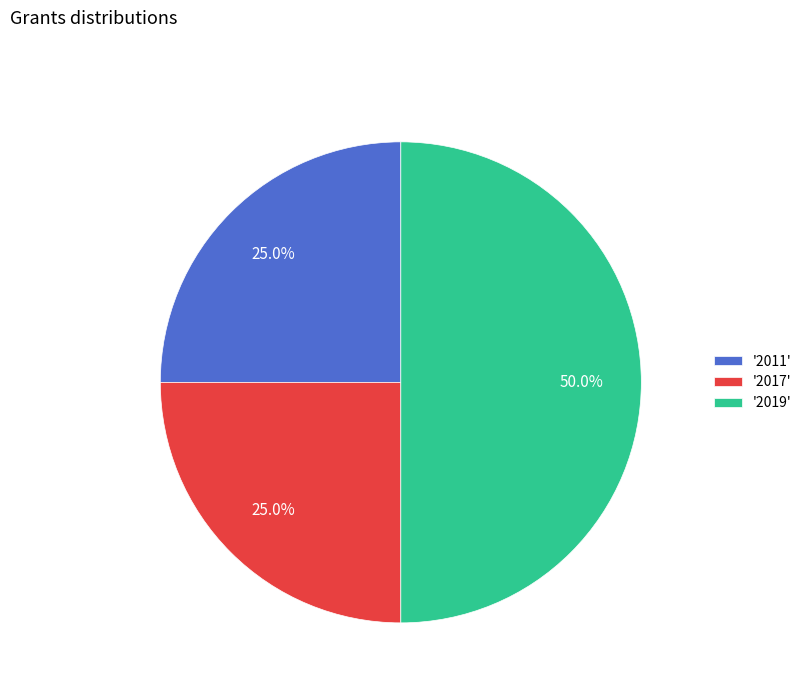

How many slices are in this pie chart?

3